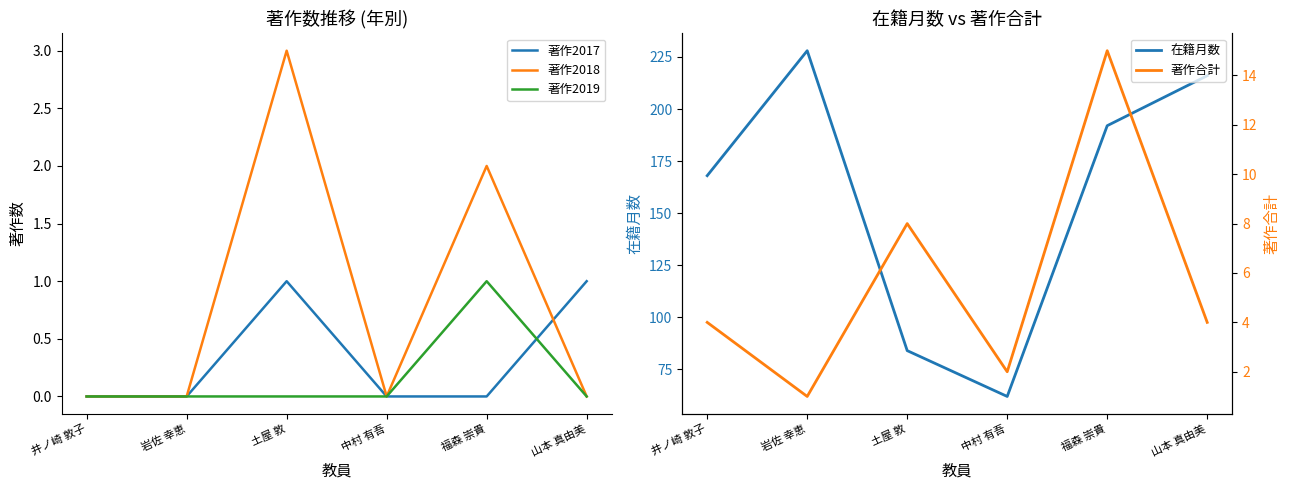

Is this an area chart (filled region under the line)?

No